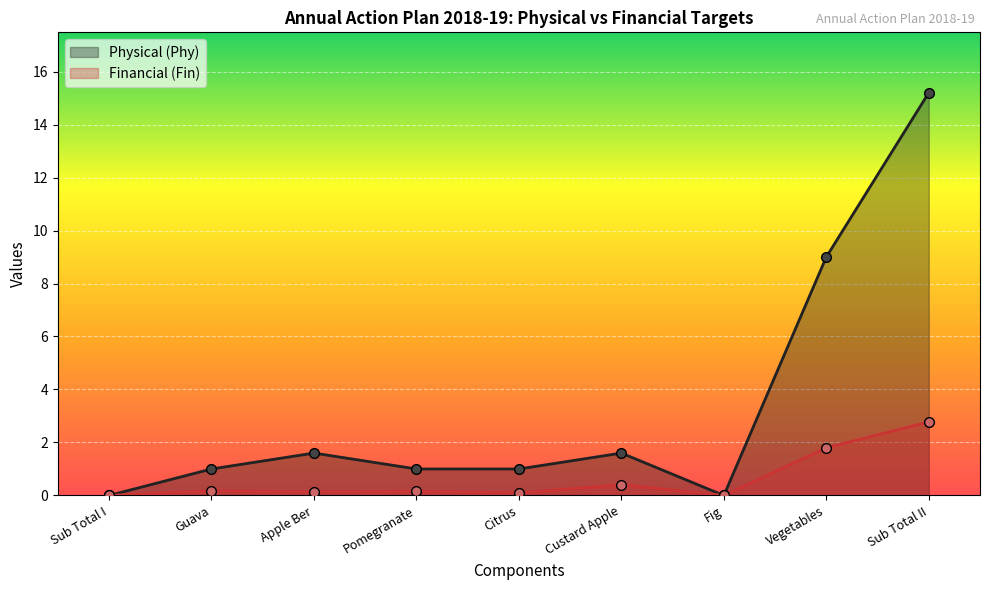

Reading left to right, extract all data points from this chart.

Physical (Phy): Sub Total I=0.0	Guava=1.0	Apple Ber=1.6	Pomegranate=1.0	Citrus=1.0	Custard Apple=1.6	Fig=0.0	Vegetables=9.0	Sub Total II=15.2
Financial (Fin): Sub Total I=0.0	Guava=0.2	Apple Ber=0.1	Pomegranate=0.2	Citrus=0.1	Custard Apple=0.4	Fig=0.0	Vegetables=1.8	Sub Total II=2.8